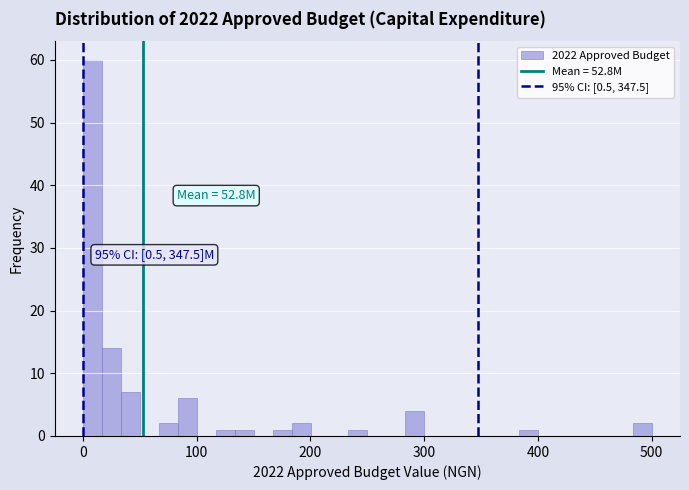

Read against the x-axis, roughly where is the centre of the tallest bar?

10